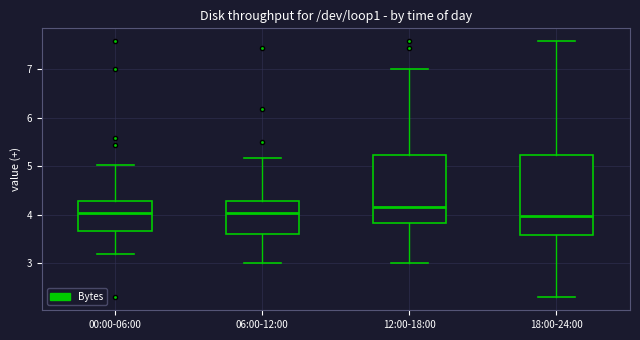

Reading left to right, transcribe this box plot: for each box, give where its median line is, the range the box spans, and where its two whiskers end, as read against the y-axis. The values are not printed on the chart, so give them approximately, as read against the axis.

00:00-06:00: median 4.0, box 3.7 to 4.3, whiskers 3.2 to 5.0
06:00-12:00: median 4.0, box 3.6 to 4.3, whiskers 3.0 to 5.2
12:00-18:00: median 4.2, box 3.8 to 5.2, whiskers 3.0 to 7.0
18:00-24:00: median 4.0, box 3.6 to 5.2, whiskers 2.3 to 7.6